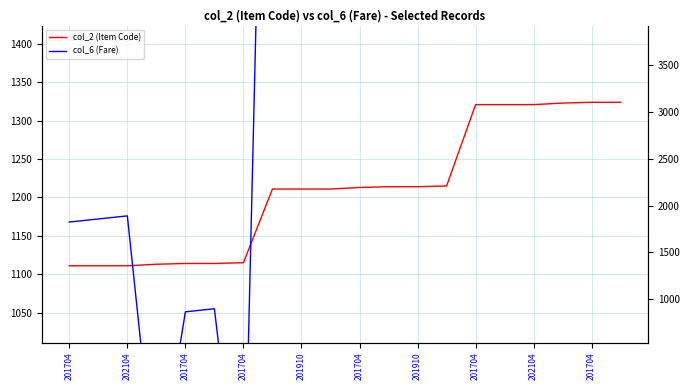

At which label does col_6 (Fare) first exceed 2108?

201704